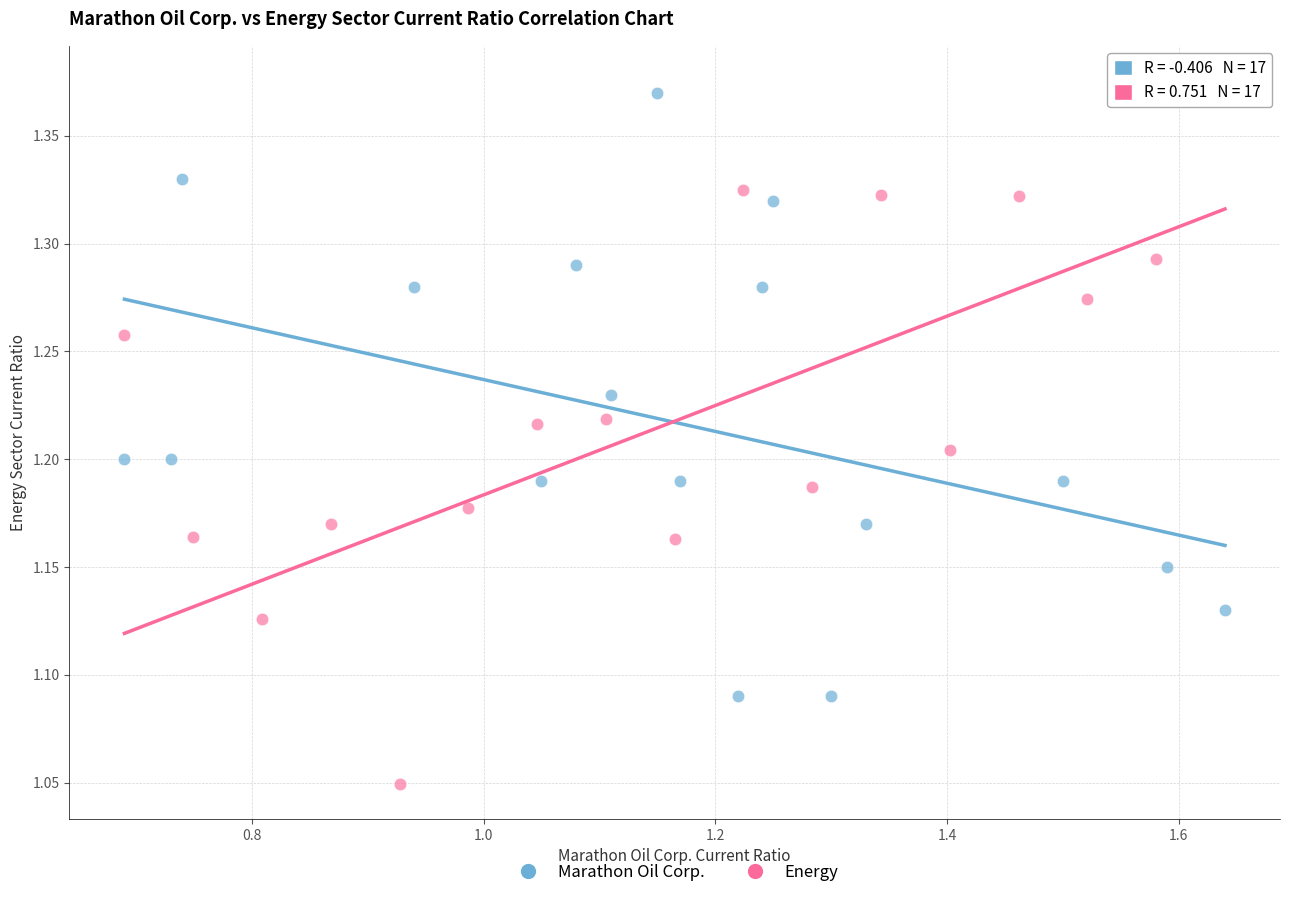

What are all the series names shown in the legend?

Marathon Oil Corp., Energy